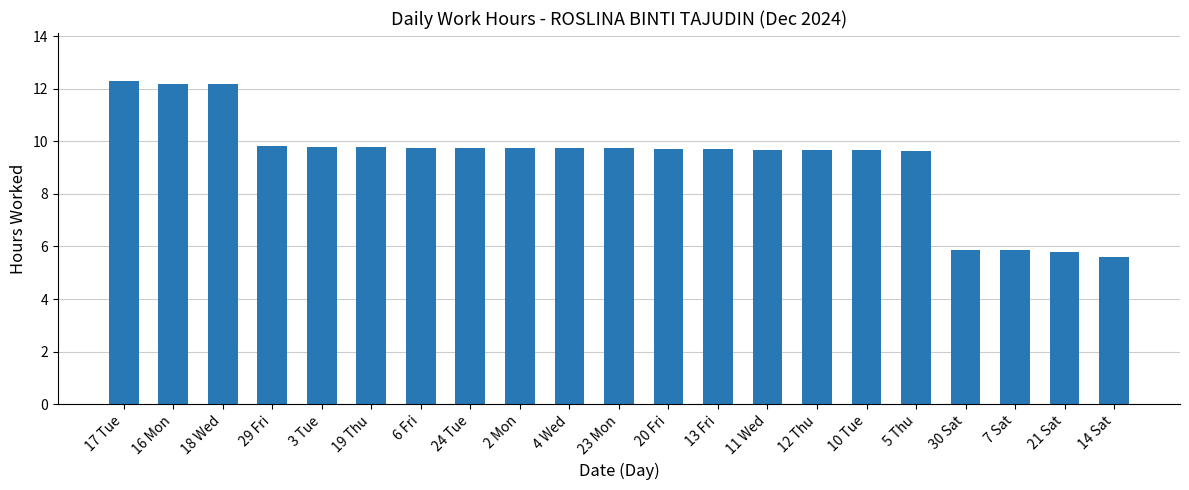

How many values exceed 9?

17